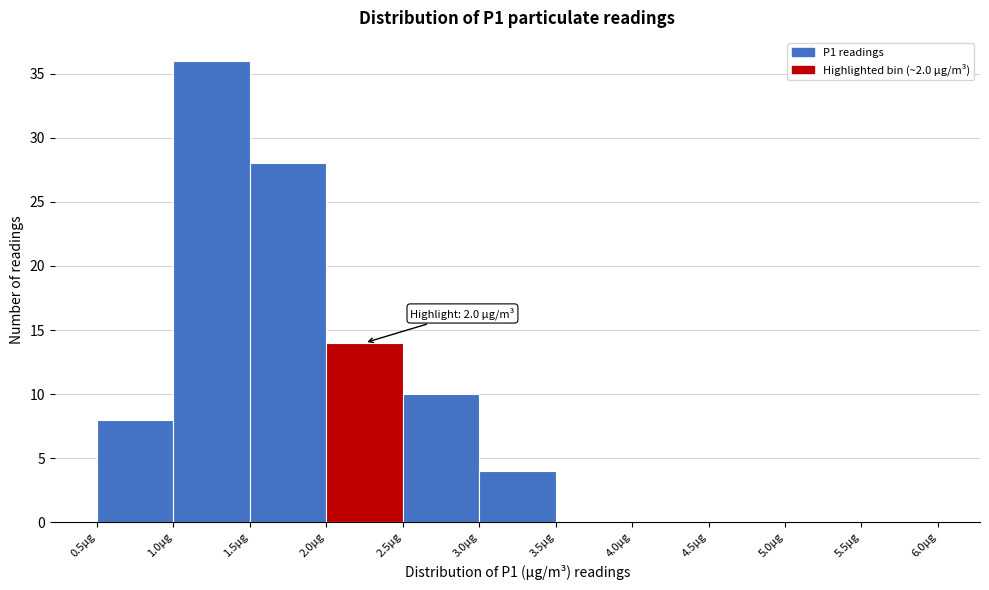

Which range on the x-axis has the tallest bar?

1.0 to 1.5